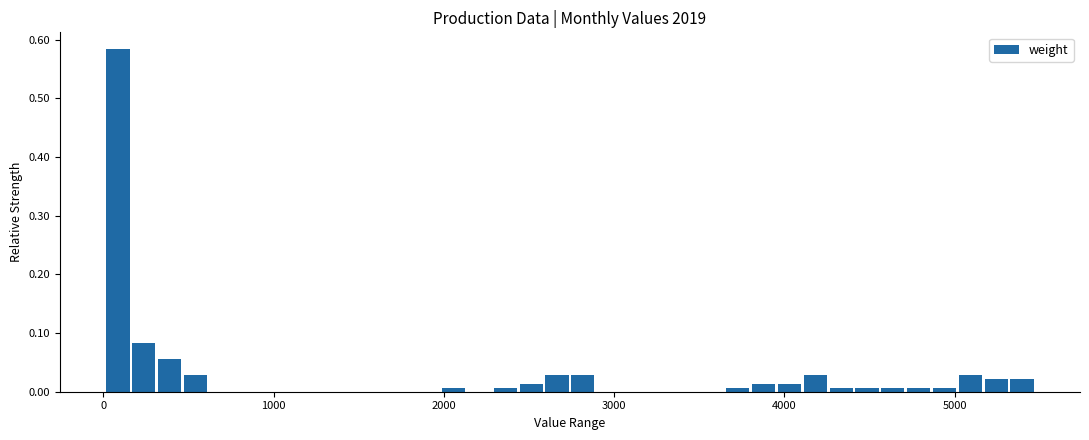

Read against the x-axis, roughly where is the centre of the tallest bar?

100